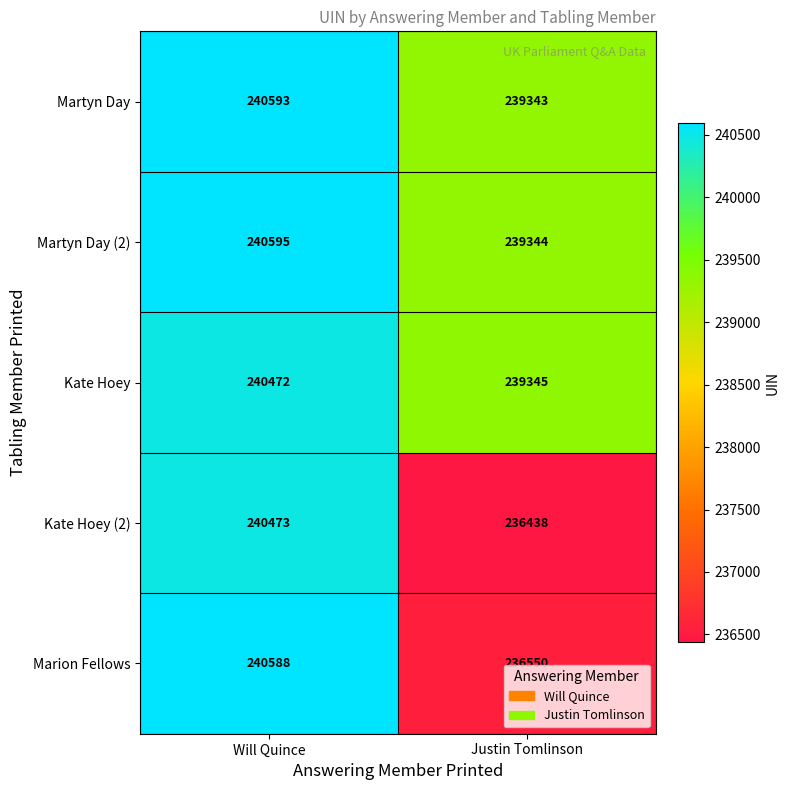

Reading left to right, what are all the values shown in this chart?

Martyn Day: 240593	239343
Martyn Day (2): 240595	239344
Kate Hoey: 240472	239345
Kate Hoey (2): 240473	236438
Marion Fellows: 240588	236550